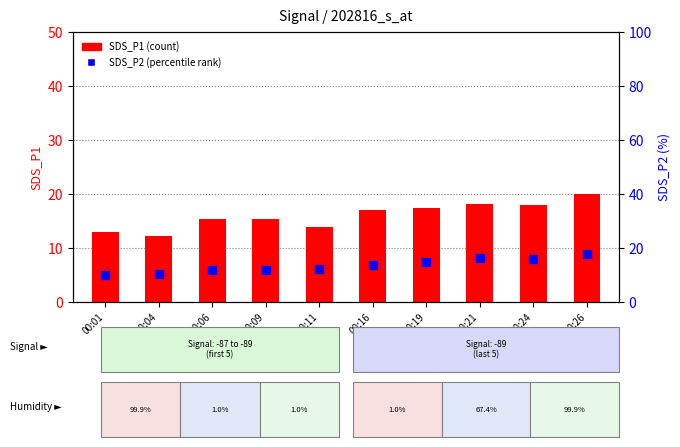

Is the value of SDS_P1 (count) at 00:09 greater than the value of SDS_P2 (percentile rank) at 00:16?

Yes